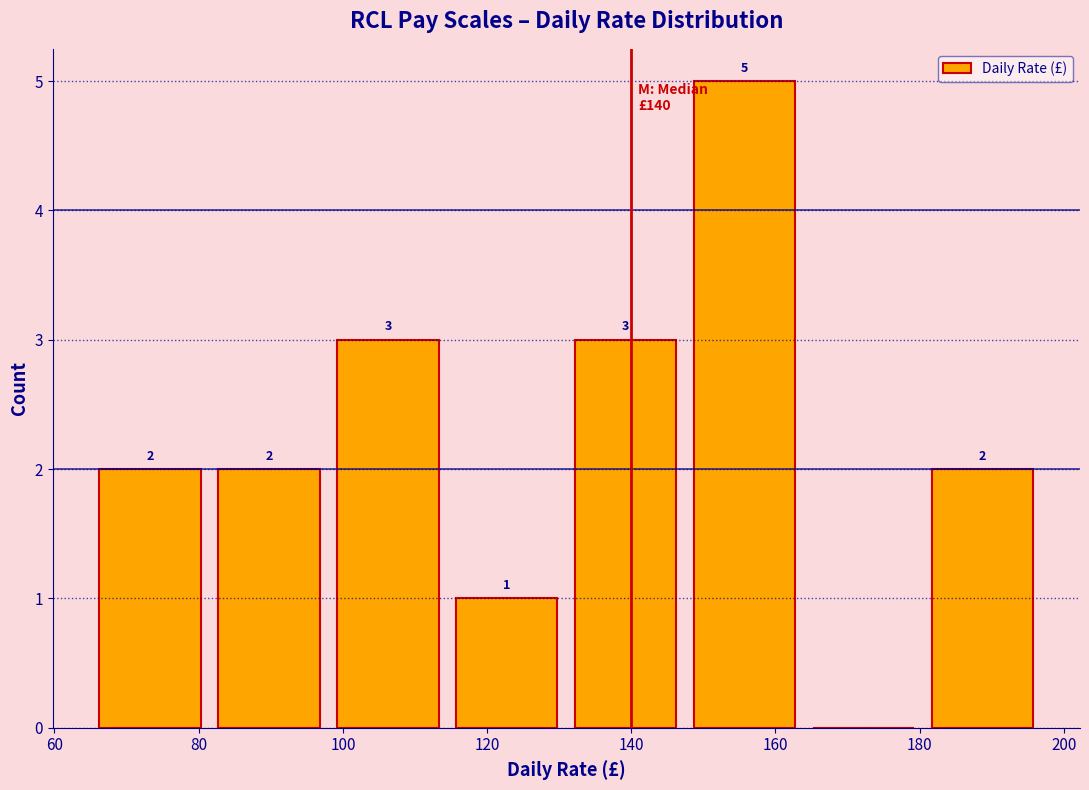

Which range on the x-axis has the tallest bar?

147.5 to 164.0